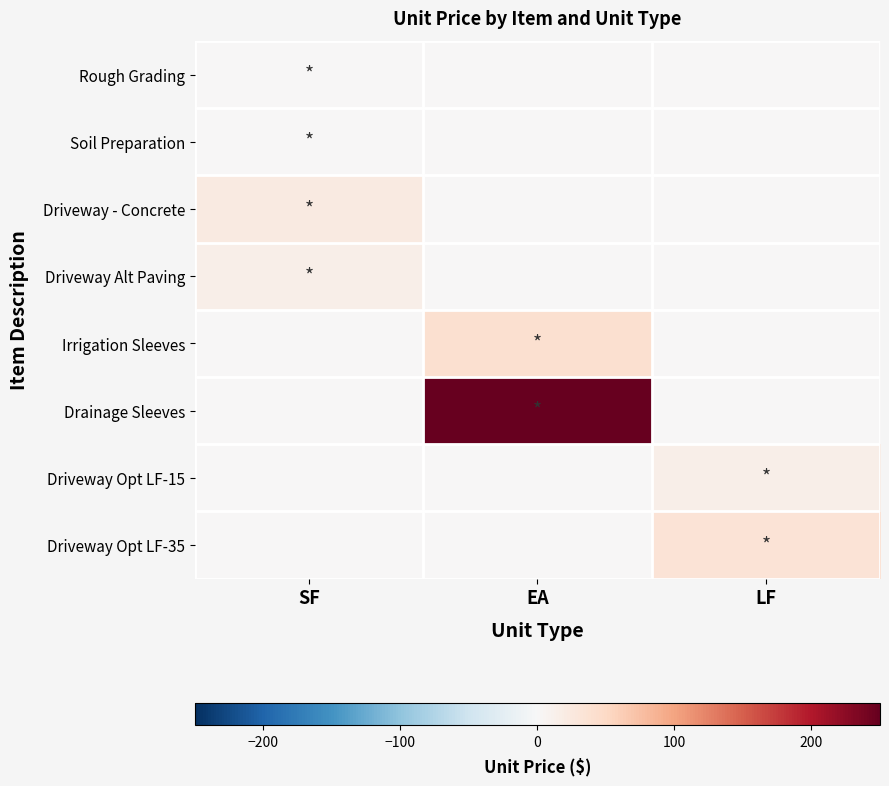

At how many categories does at least one series exceed 92?

1